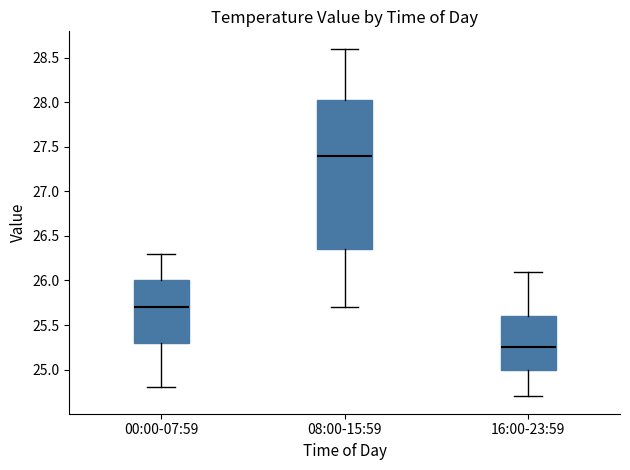

Where does the upper whisker of the box for 08:00-15:59 end on the y-axis? The values are not printed on the chart, so give them approximately, as read against the axis.

28.60